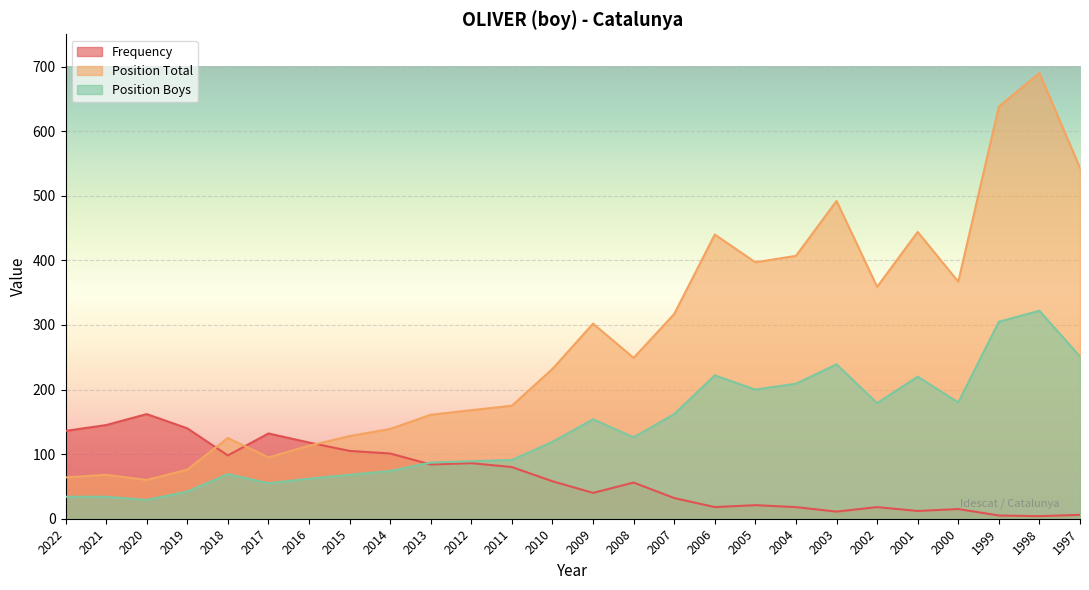

Does the chart display data point markers on the line(s)?

No